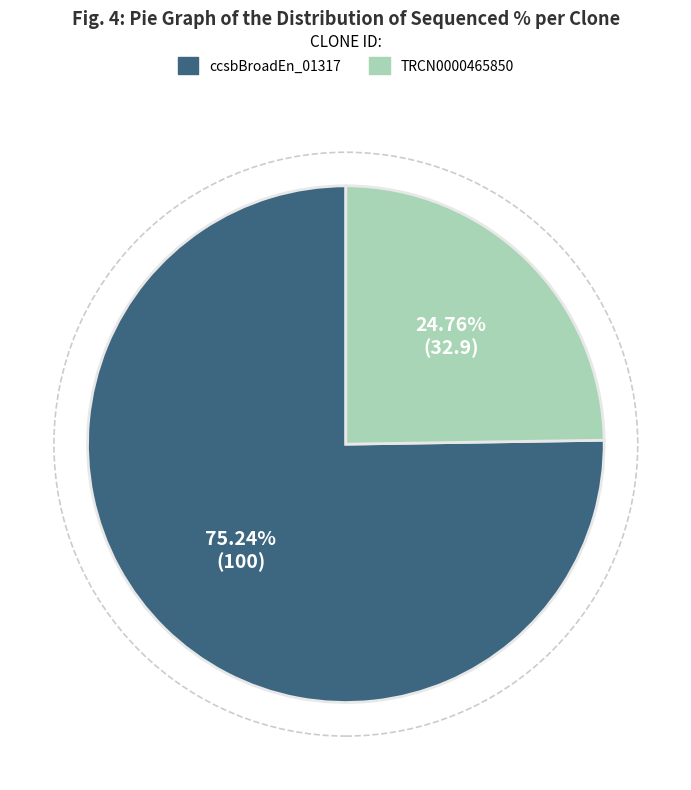

Does any single category account for the majority?

Yes